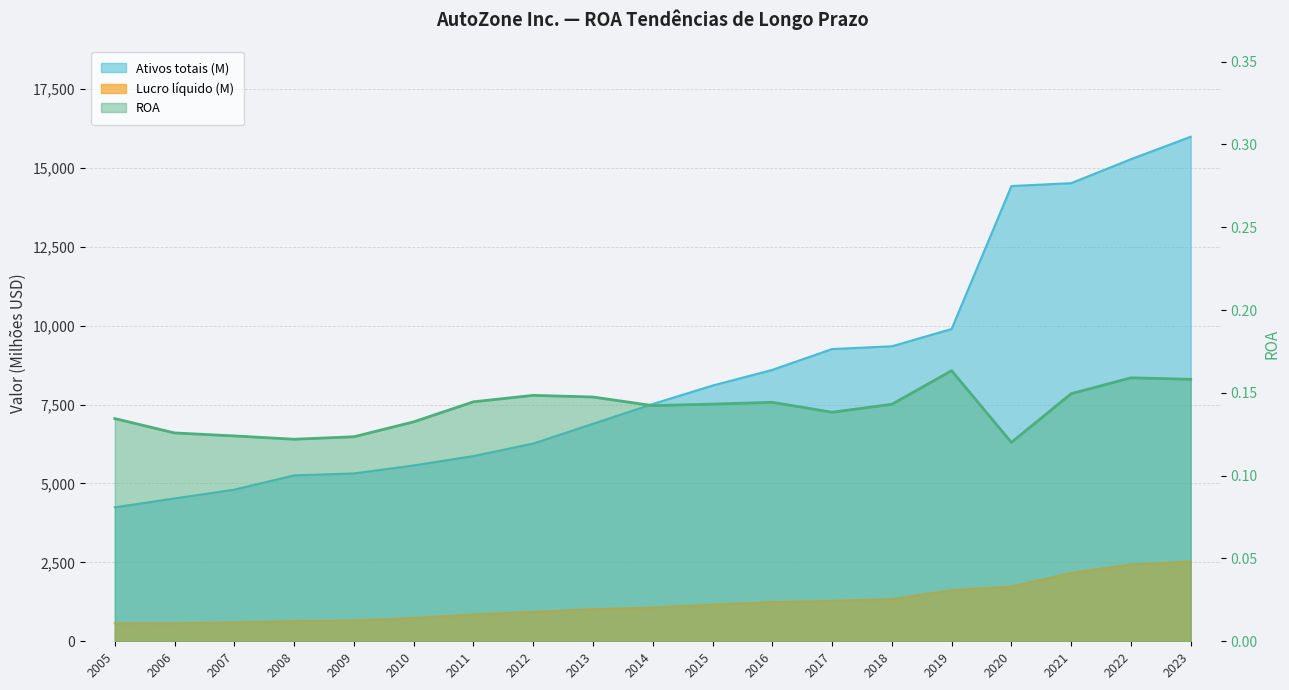

The value of Ativos totais (k) at 2007 is 6608.2. True or false?

False